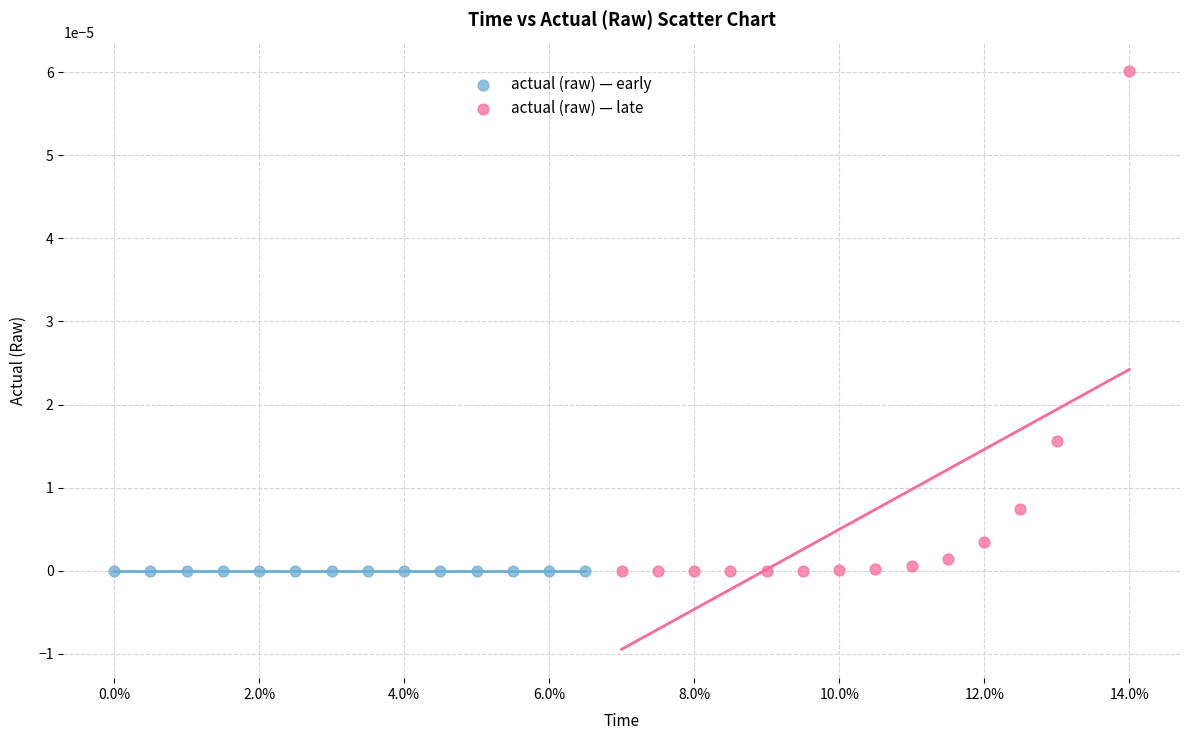

Which series contains the highest Y value?

actual (raw) — late